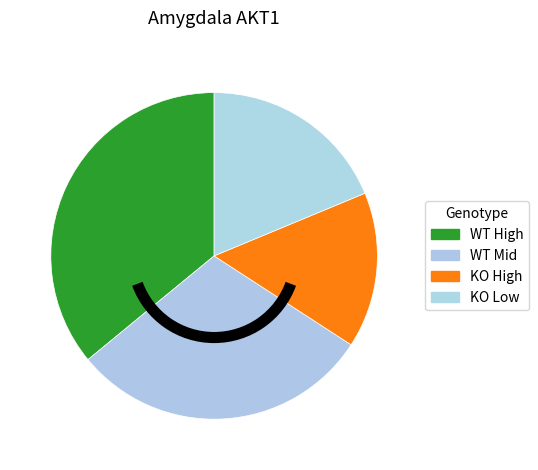

Which category has the smallest portion of the pie?

KO High